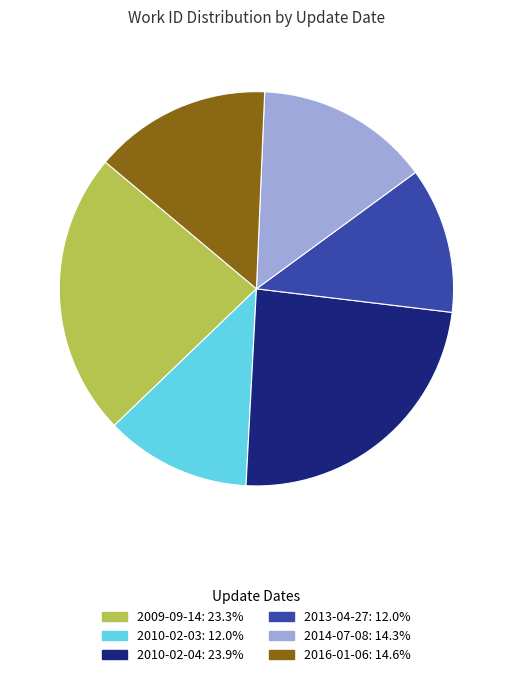

Is there any slice that represents more than half of the pie?

No